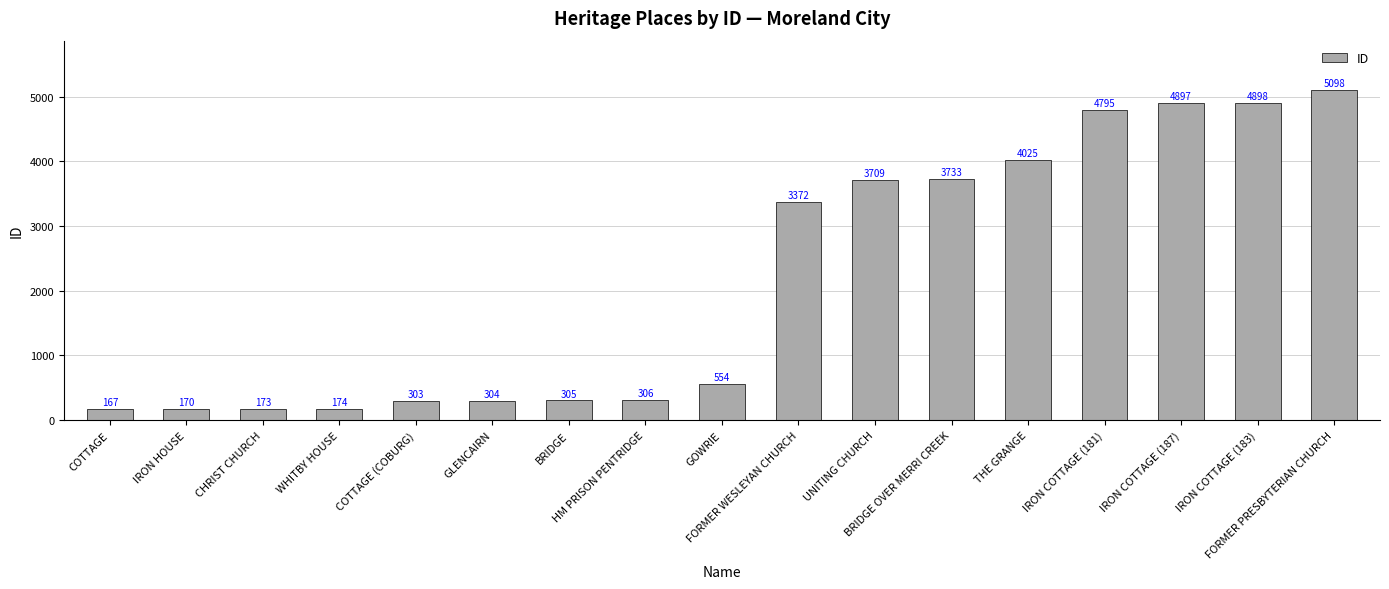

What is the change in value from GLENCAIRN to FORMER WESLEYAN CHURCH?

+3068